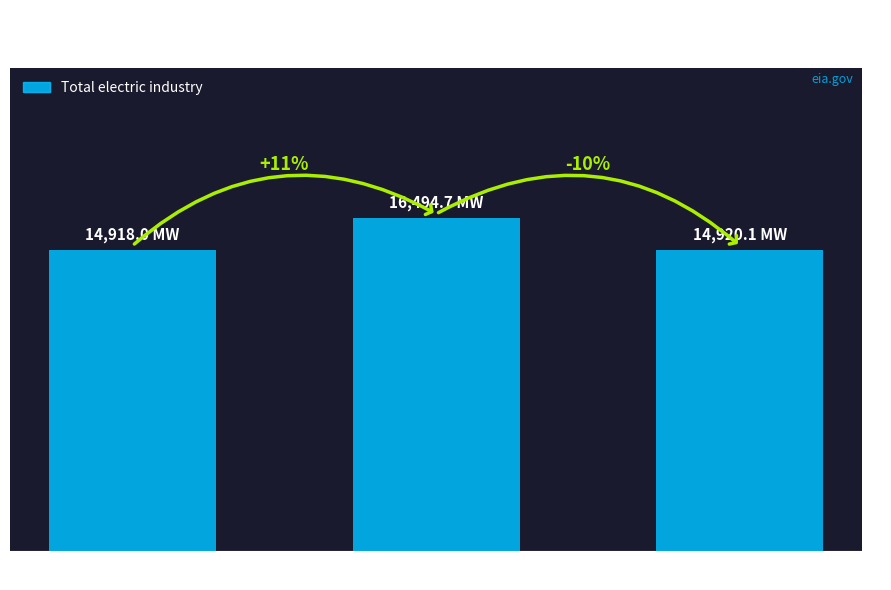

Rank the categories by value from highest to lowest.

2010, 2020, 1990